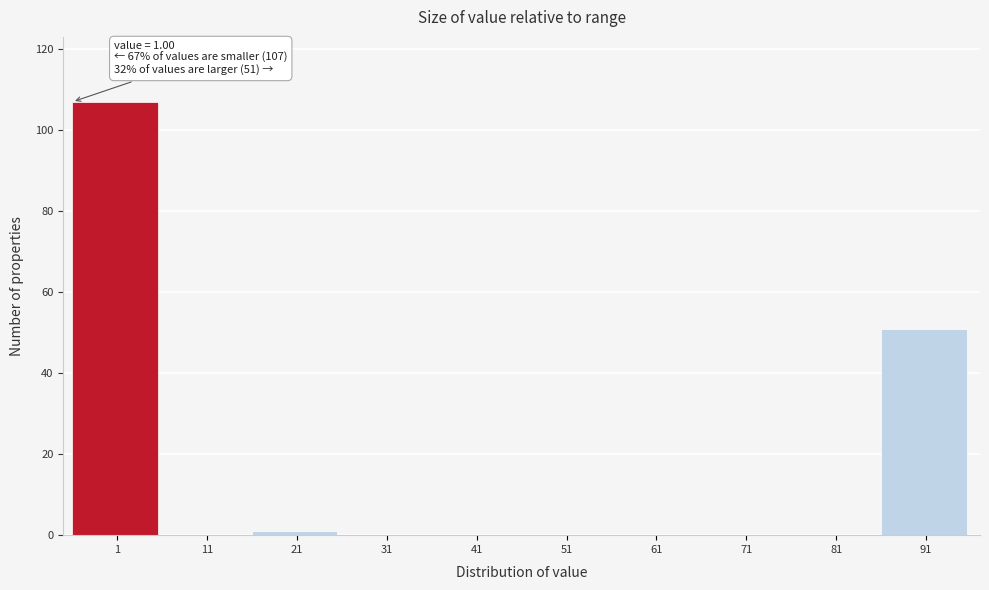

Reading right to left, transcribe all the data shown in this chart.

91=51	81=0	71=0	61=0	51=0	41=0	31=0	21=1	11=0	1=107